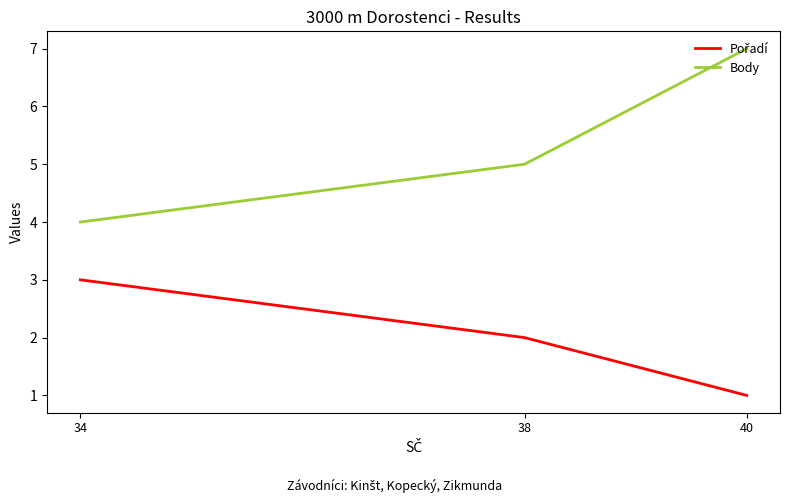

What is the smallest value displayed?

1